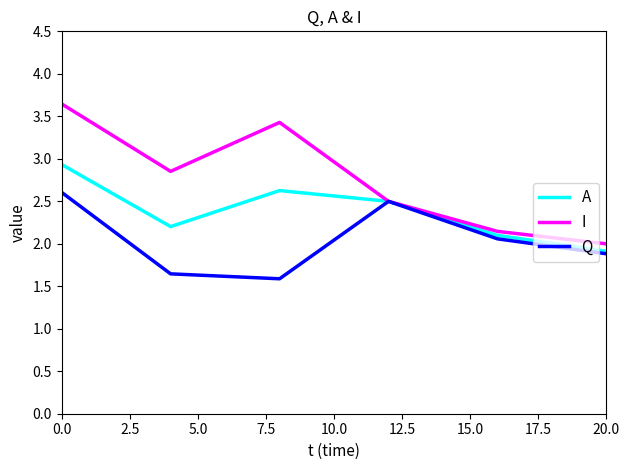

How many values in the I series exceed 2?

5